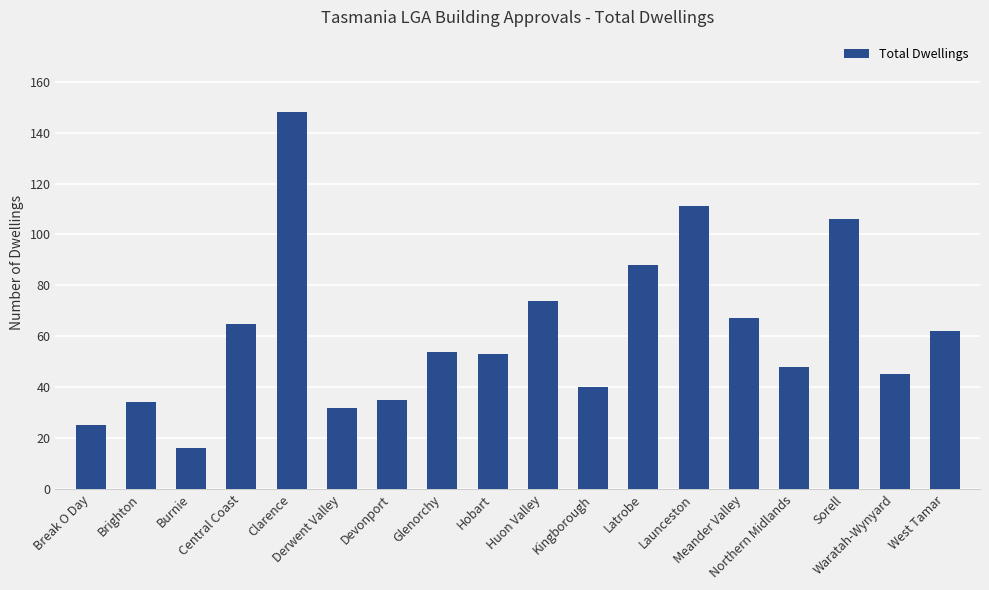

What is the greatest value displayed?

148